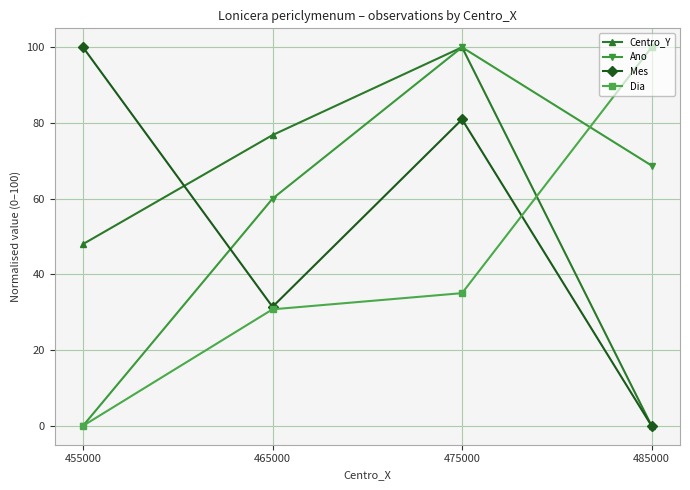

What is the value of the Mes point at the 2nd from the left?

31.4